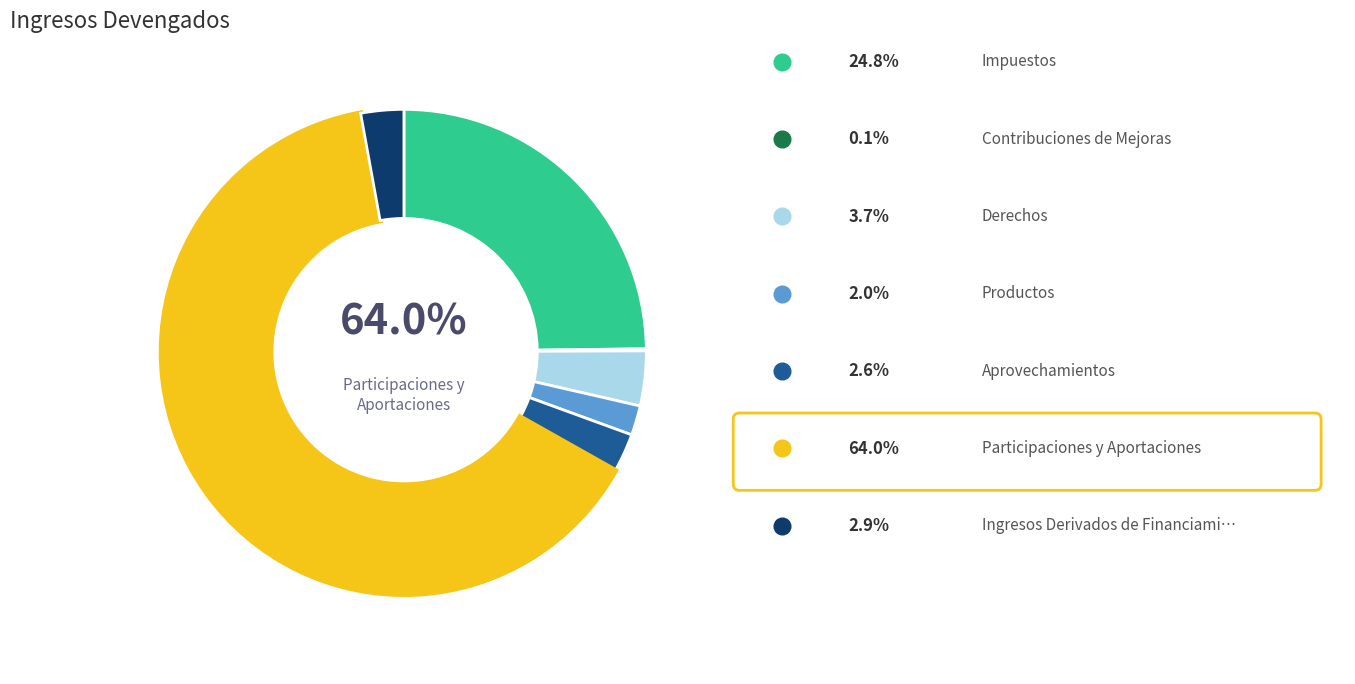

To the nearest percent, what is the combined percentage of Impuestos and Contribuciones de Mejoras?

25%